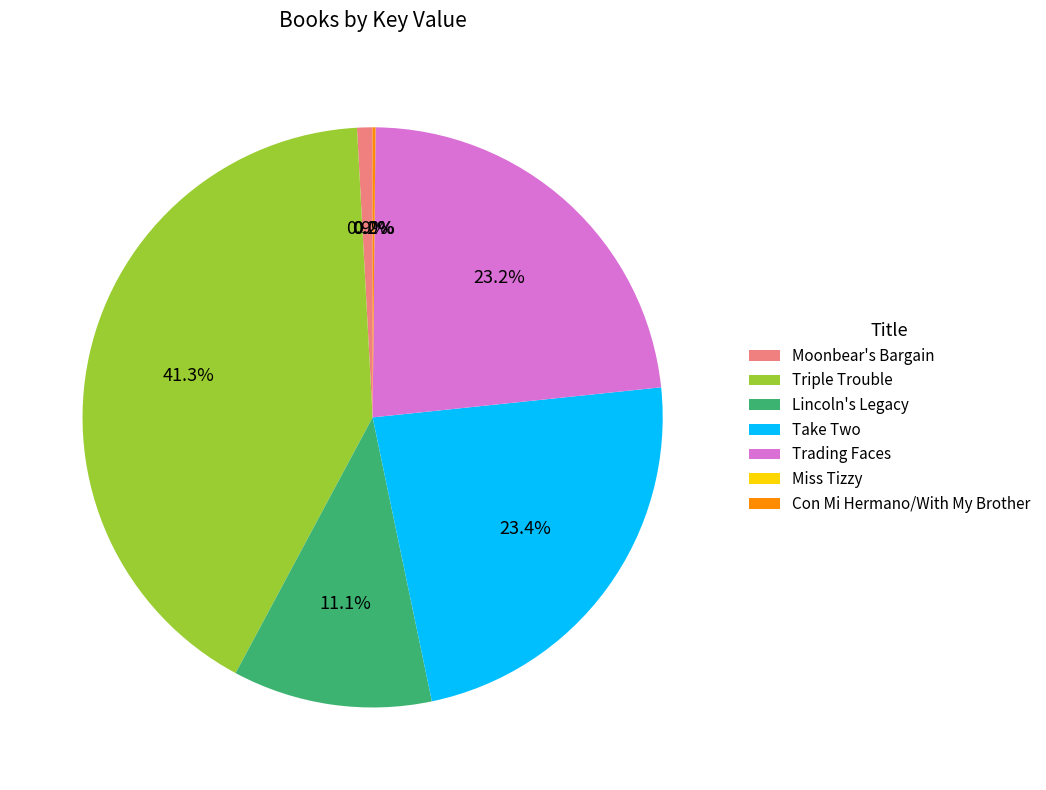

Approximately how many times larger is the value at Take Two compared to Triple Trouble?

0.6